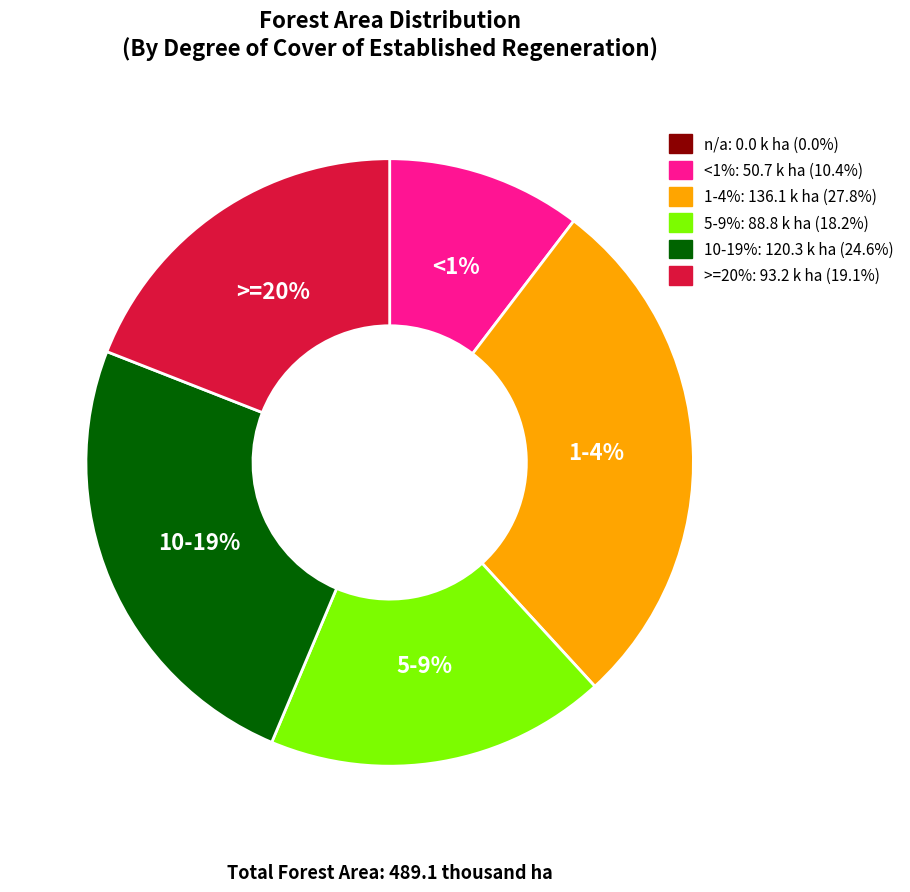

To the nearest percent, what percentage of the pie is 1-4%?

28%